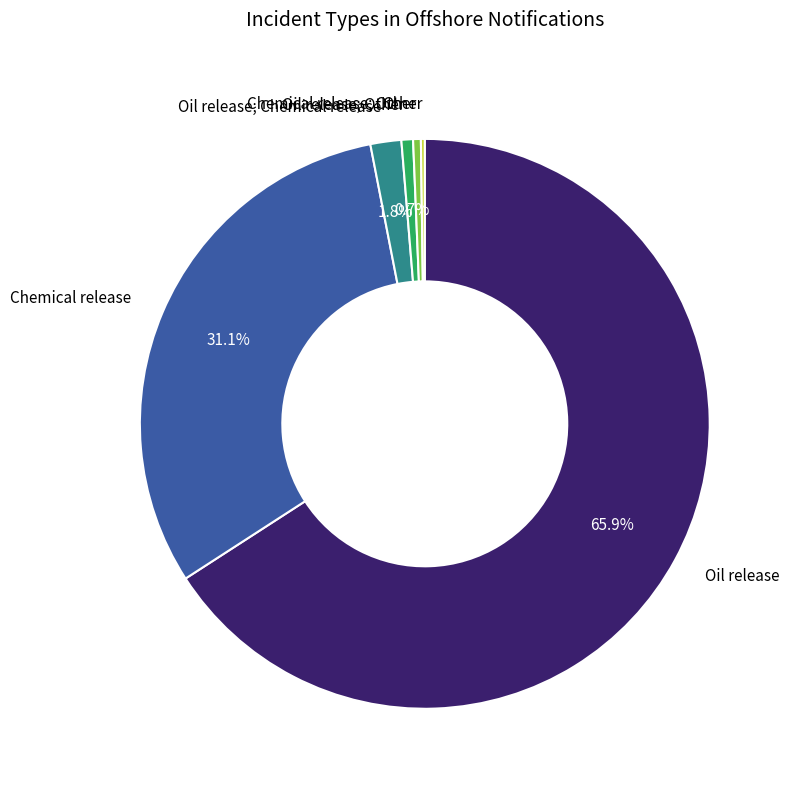

To the nearest percent, what percentage of the pie is Oil release?

66%